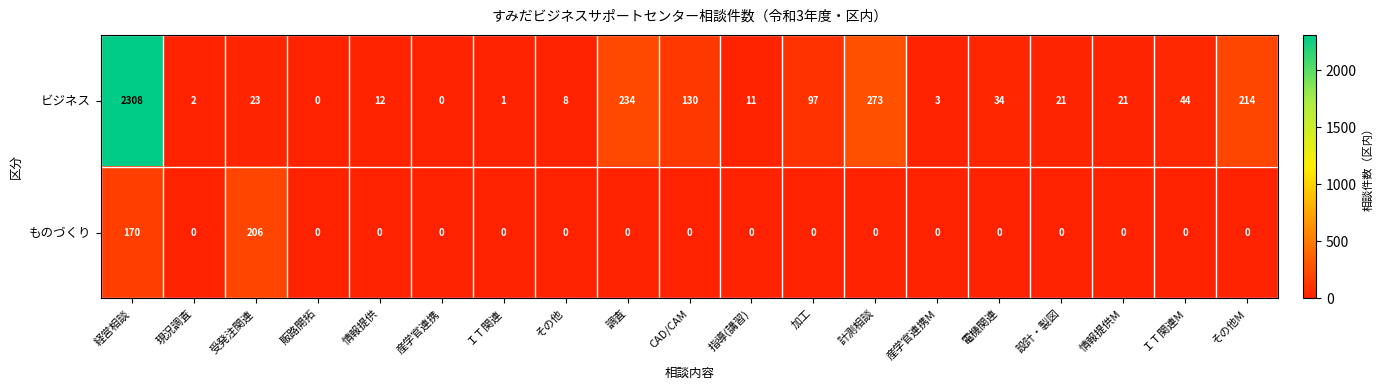

Count the number of data series in this chart.

2